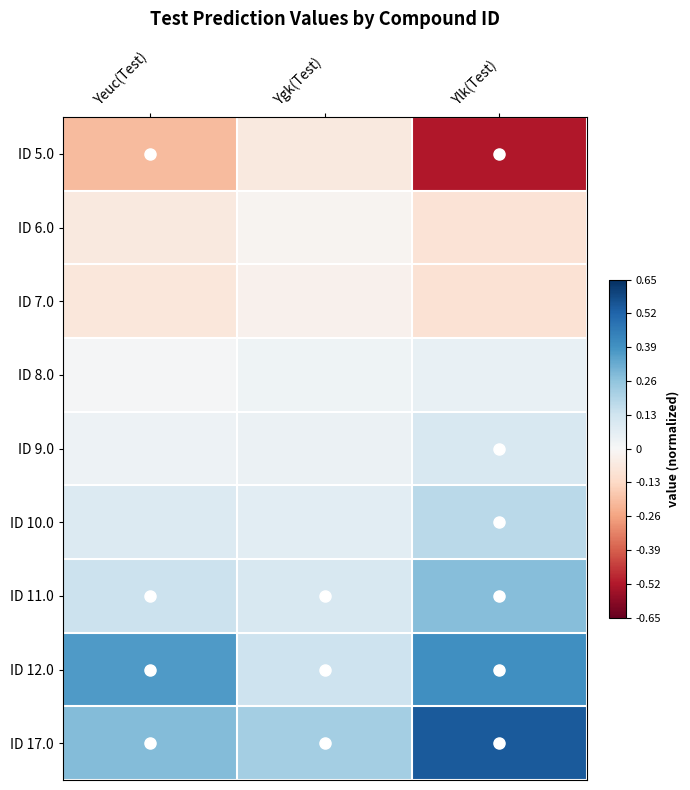

What is the total value across all series at Yeuc(Test)?

0.6